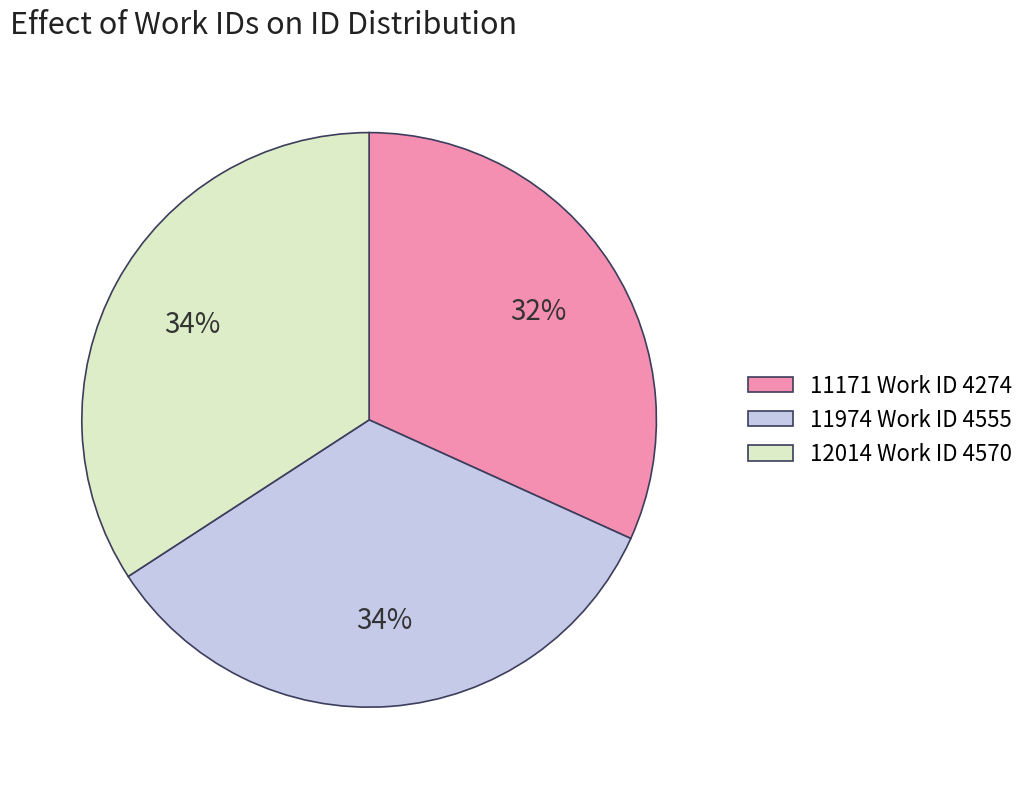

To the nearest percent, what is the difference between the largest and smallest slice percentages?

2%